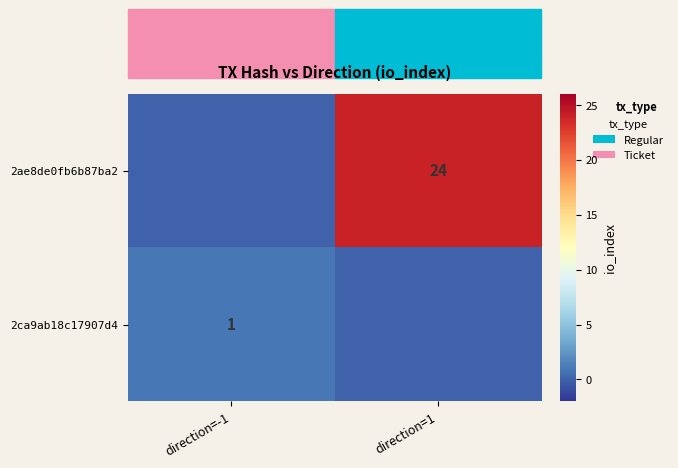

The 2ae8de0fb6b87ba2 series shows 36 at direction=1. True or false?

False